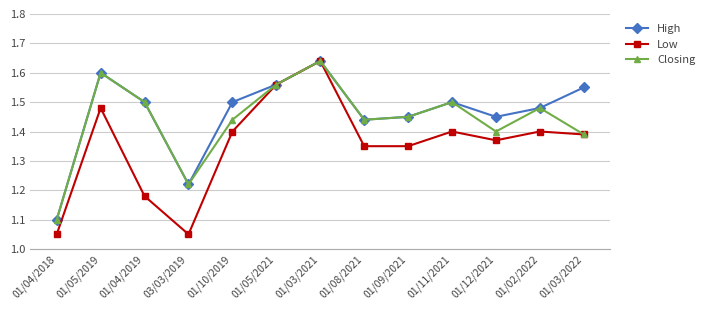

At which label does High reach its minimum?

01/04/2018